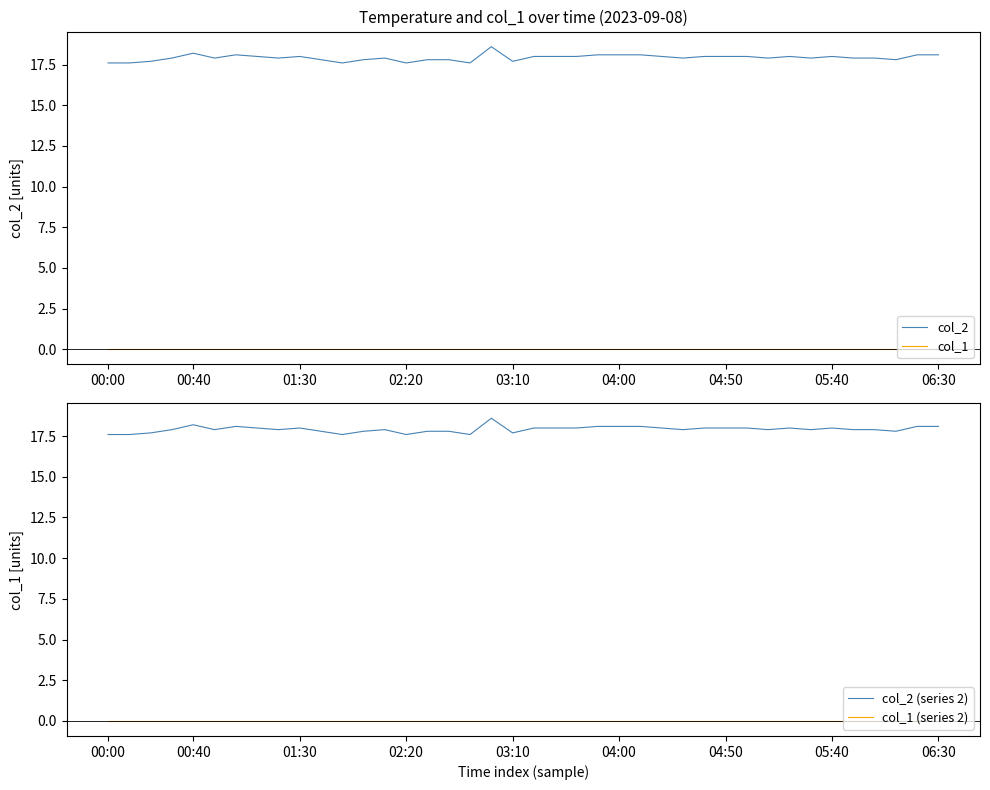

At which label does col_1 (series 2) reach its minimum?

00:00